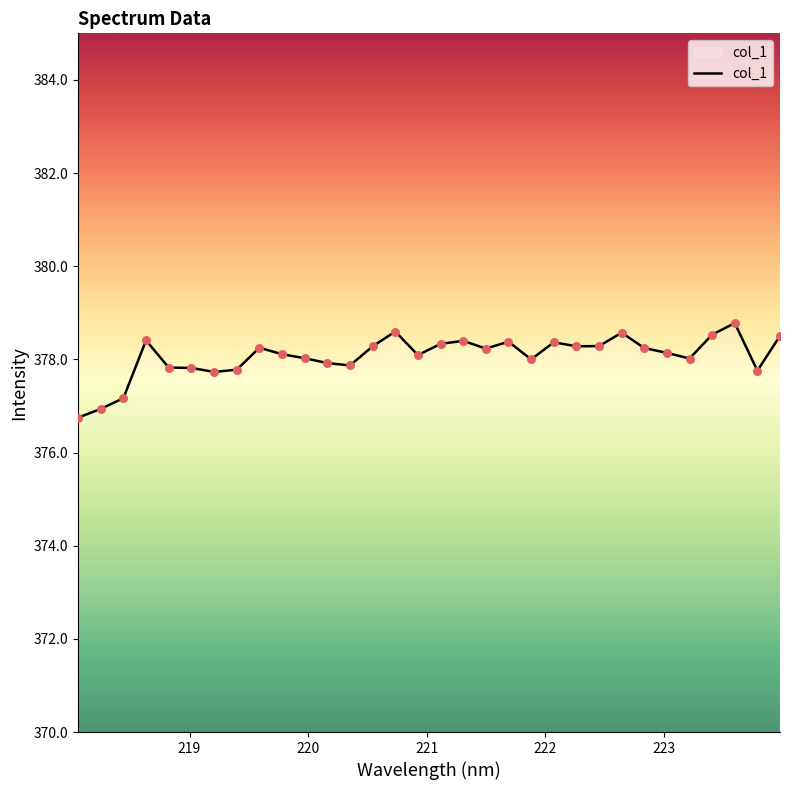

What is the smallest value displayed?

376.7